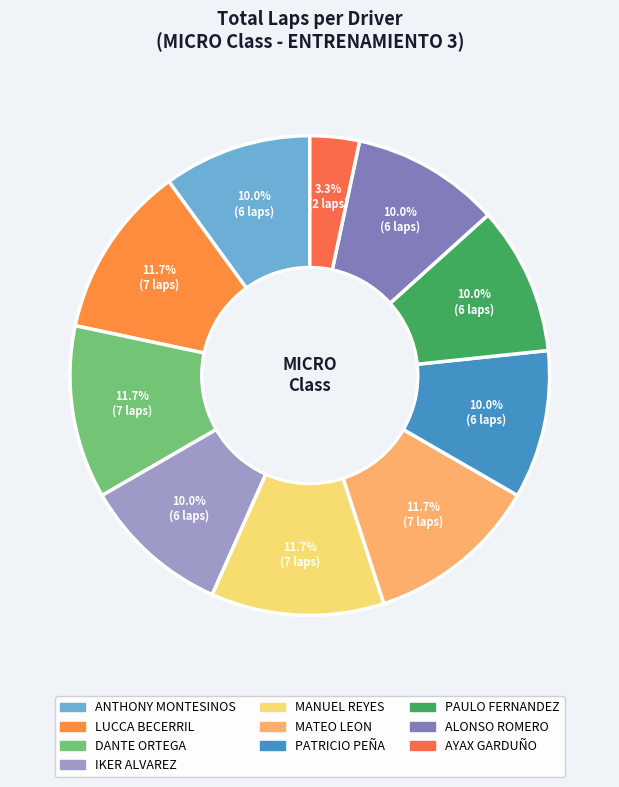

What is the smallest slice in the pie chart?

AYAX GARDUÑO